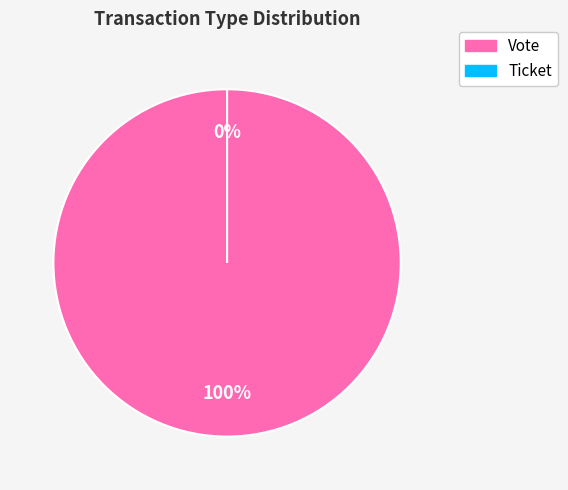

What percentage is the Vote slice, to the nearest percent?

100%